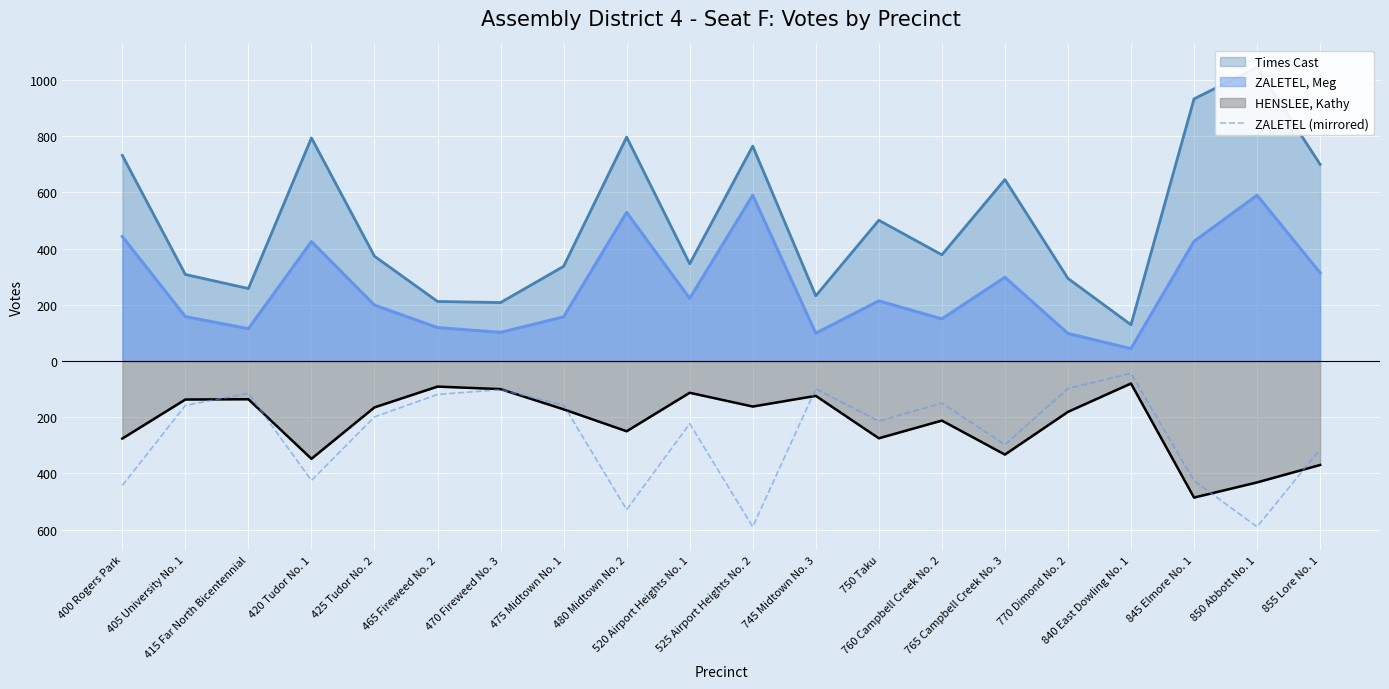

Reading left to right, what are all the values shown in this chart?

-443	-158	-115	-425	-199	-119	-102	-157	-529	-223	-590	-99	-214	-150	-298	-98	-44	-426	-590	-314